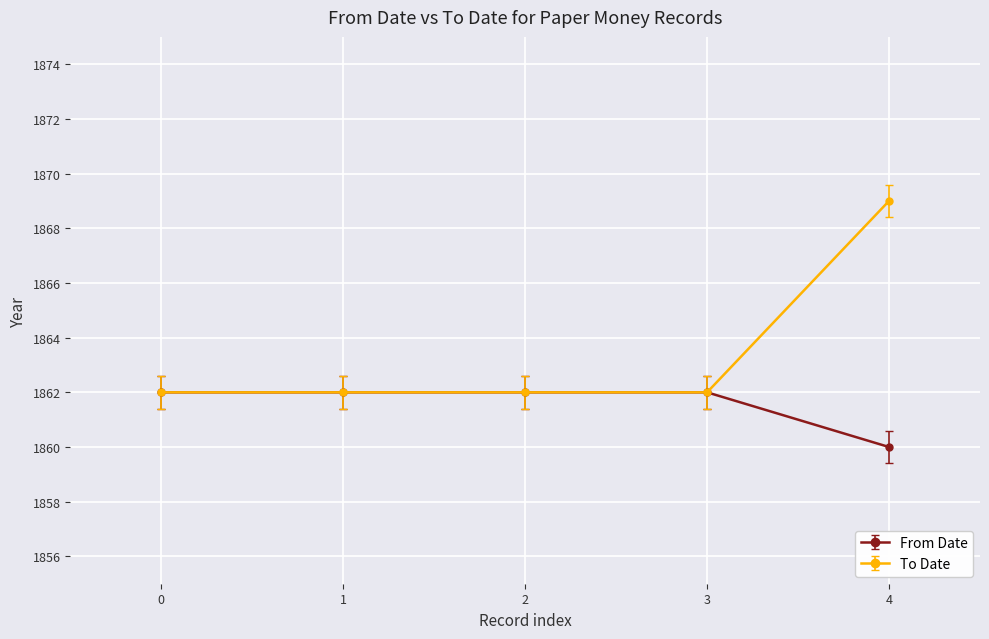

What is the difference between the second highest and minimum values in the From Date series?

2